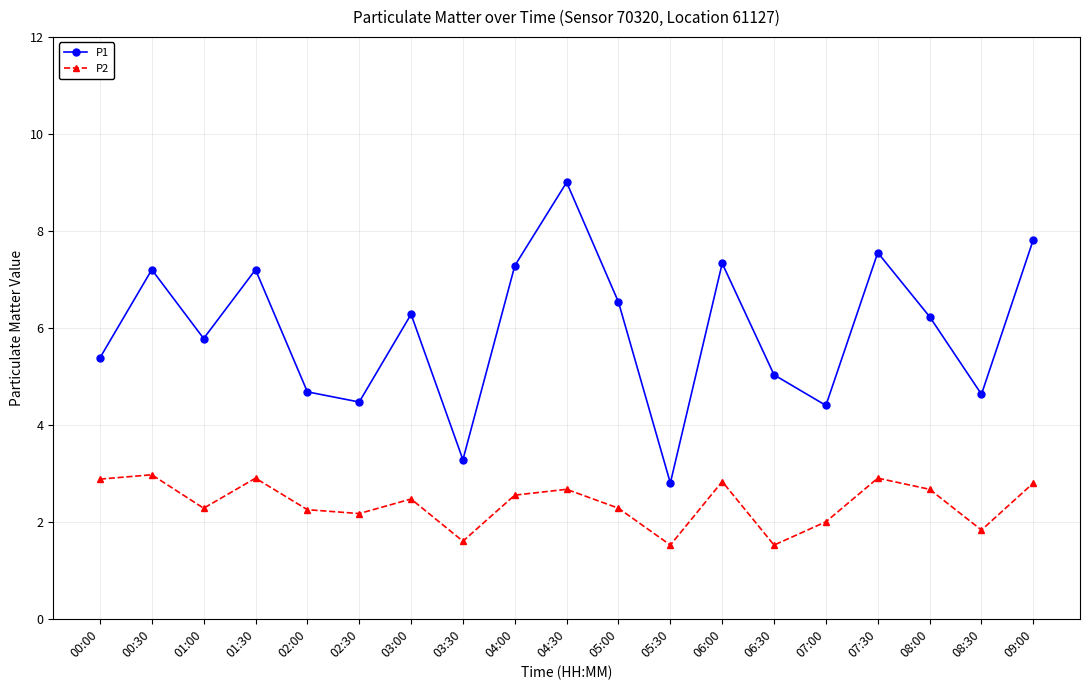

What is the total value across all series at 01:00?

8.1